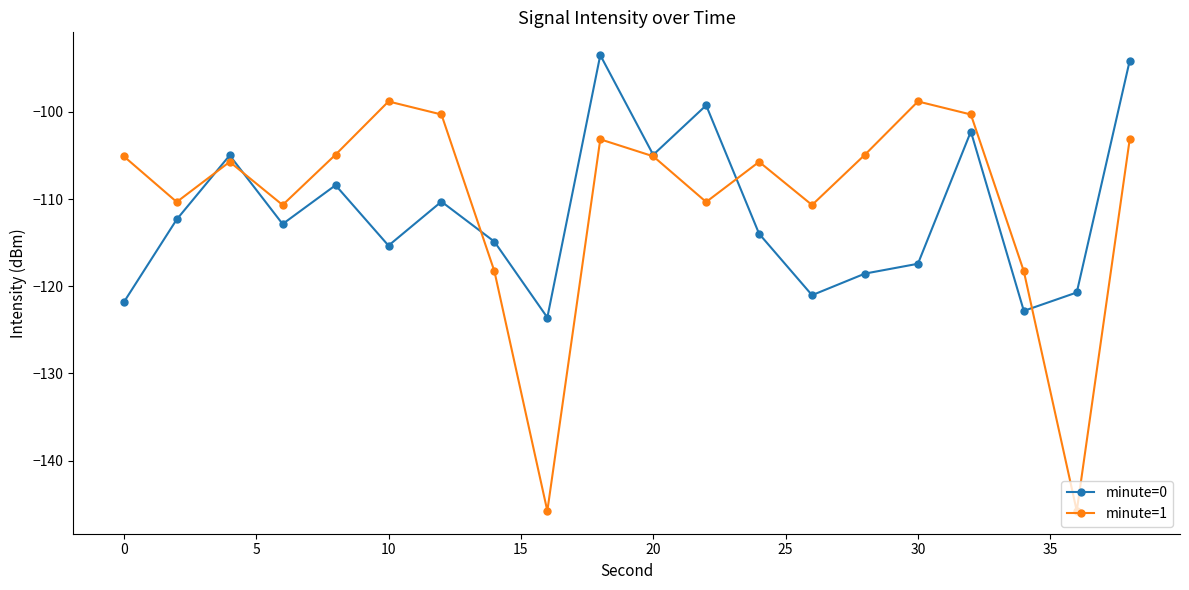

How many data points in minute=0 are above -112?

8